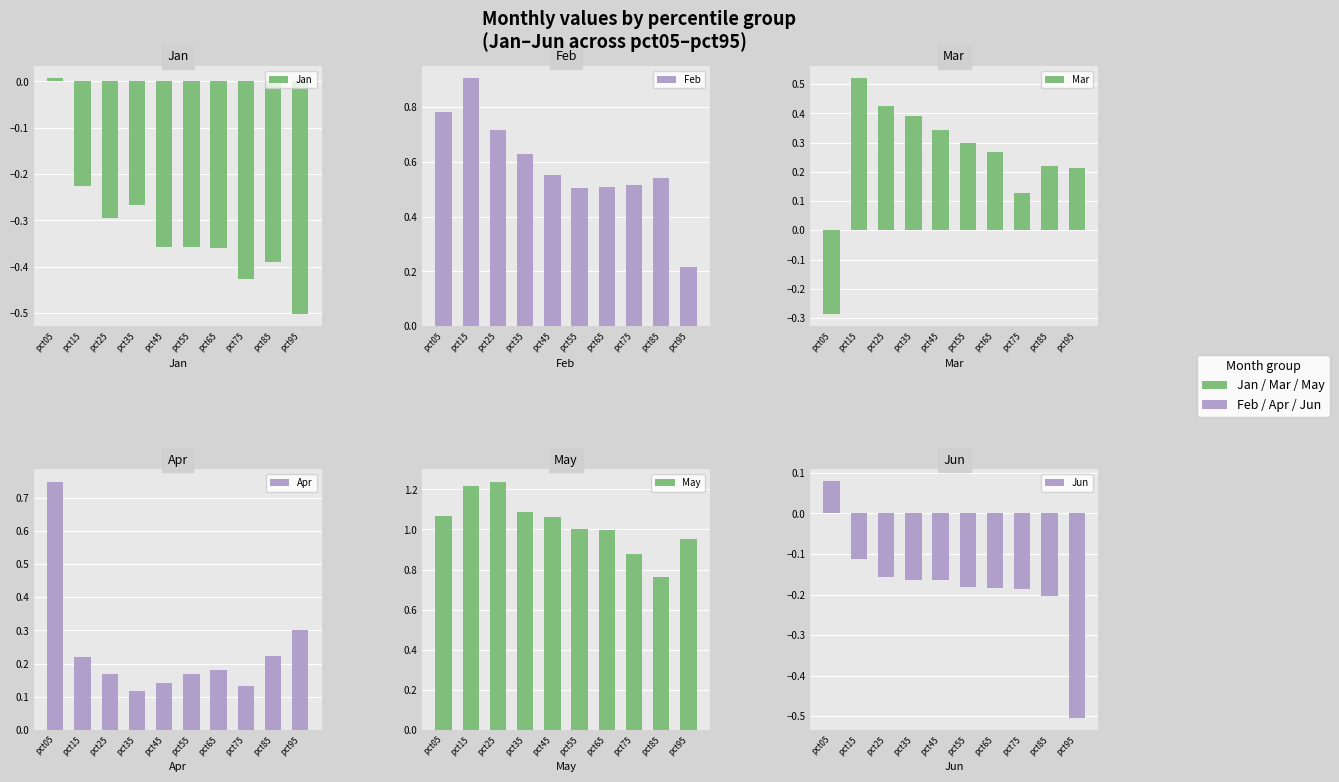

Read the Jan value at pct95.

-0.5